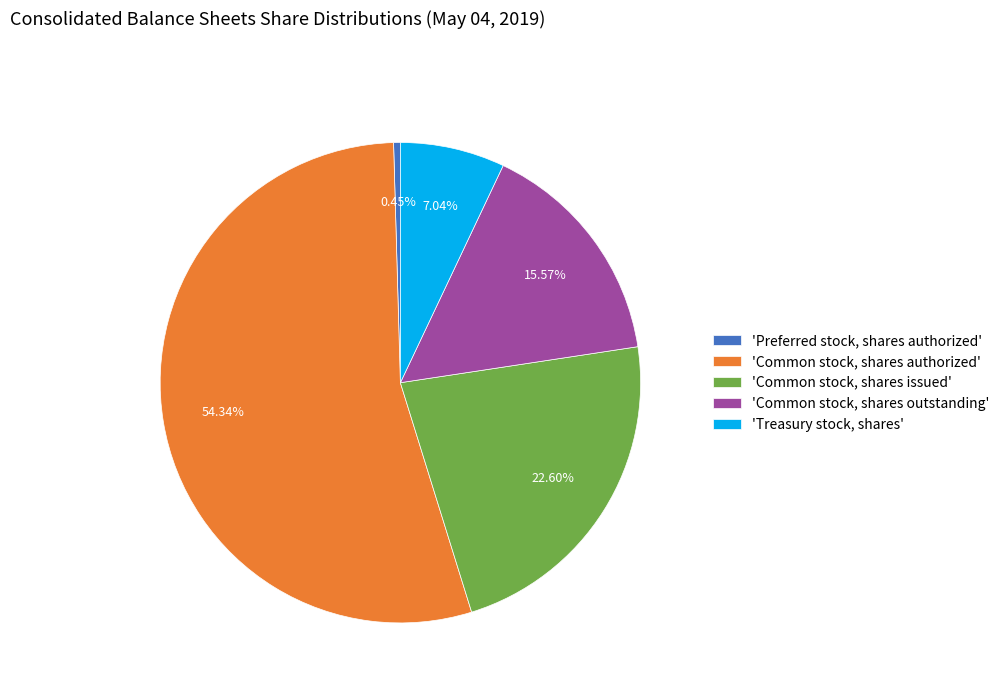

Which has a higher value, 'Common stock, shares issued' or 'Preferred stock, shares authorized'?

'Common stock, shares issued'